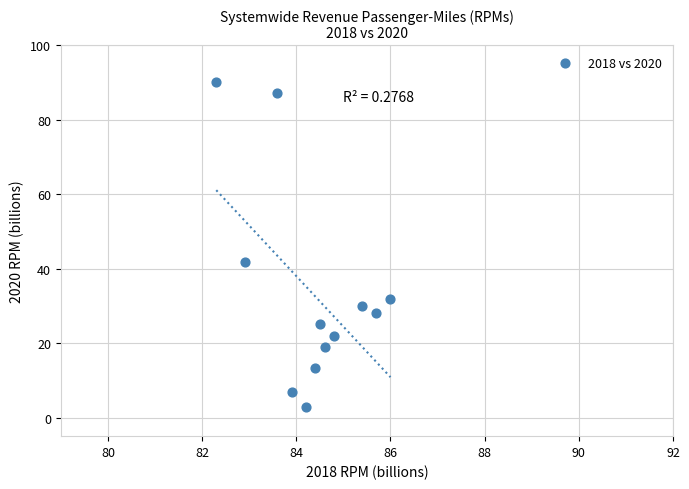

What Y value in the scatter plot is closest to 46?

41.8